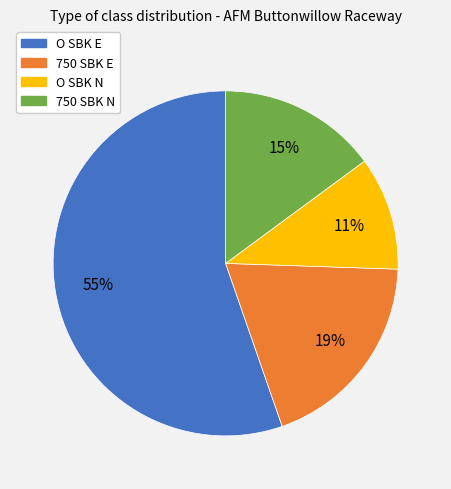

Combined, do O SBK E and 750 SBK E account for over 50%?

Yes